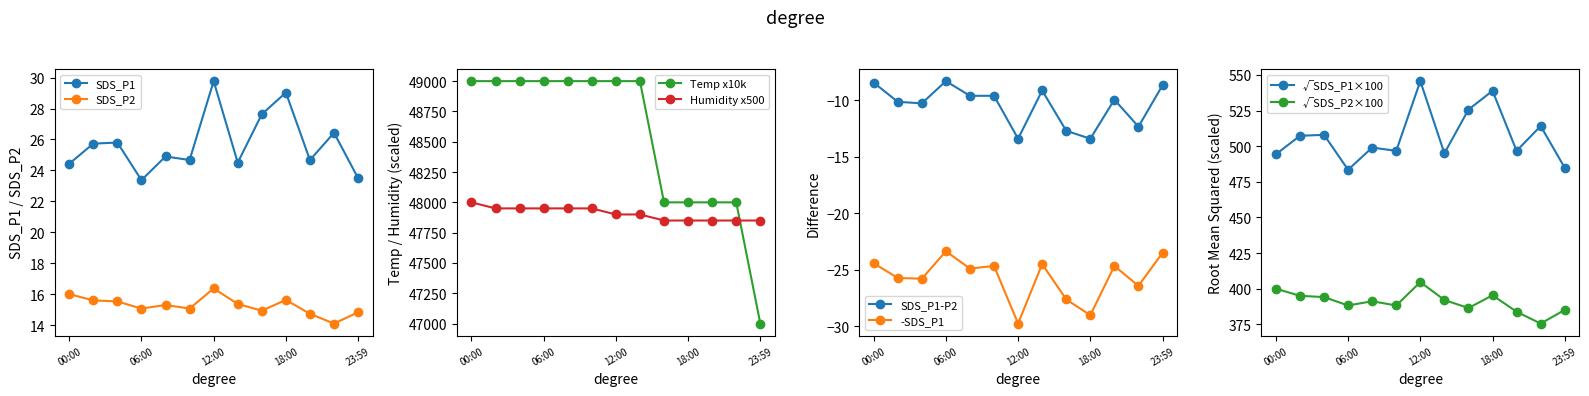

What is the label of the 9th point from the right?

08:00